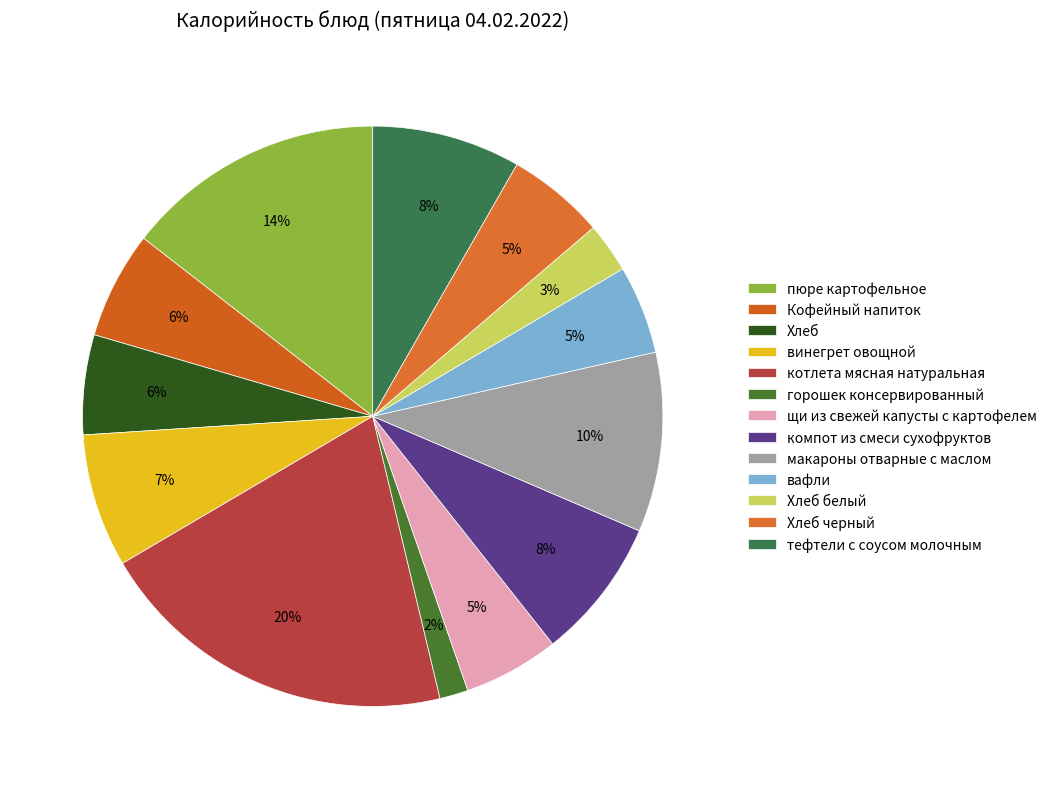

What is the ratio of the value at вафли to the value at пюре картофельное?

0.3